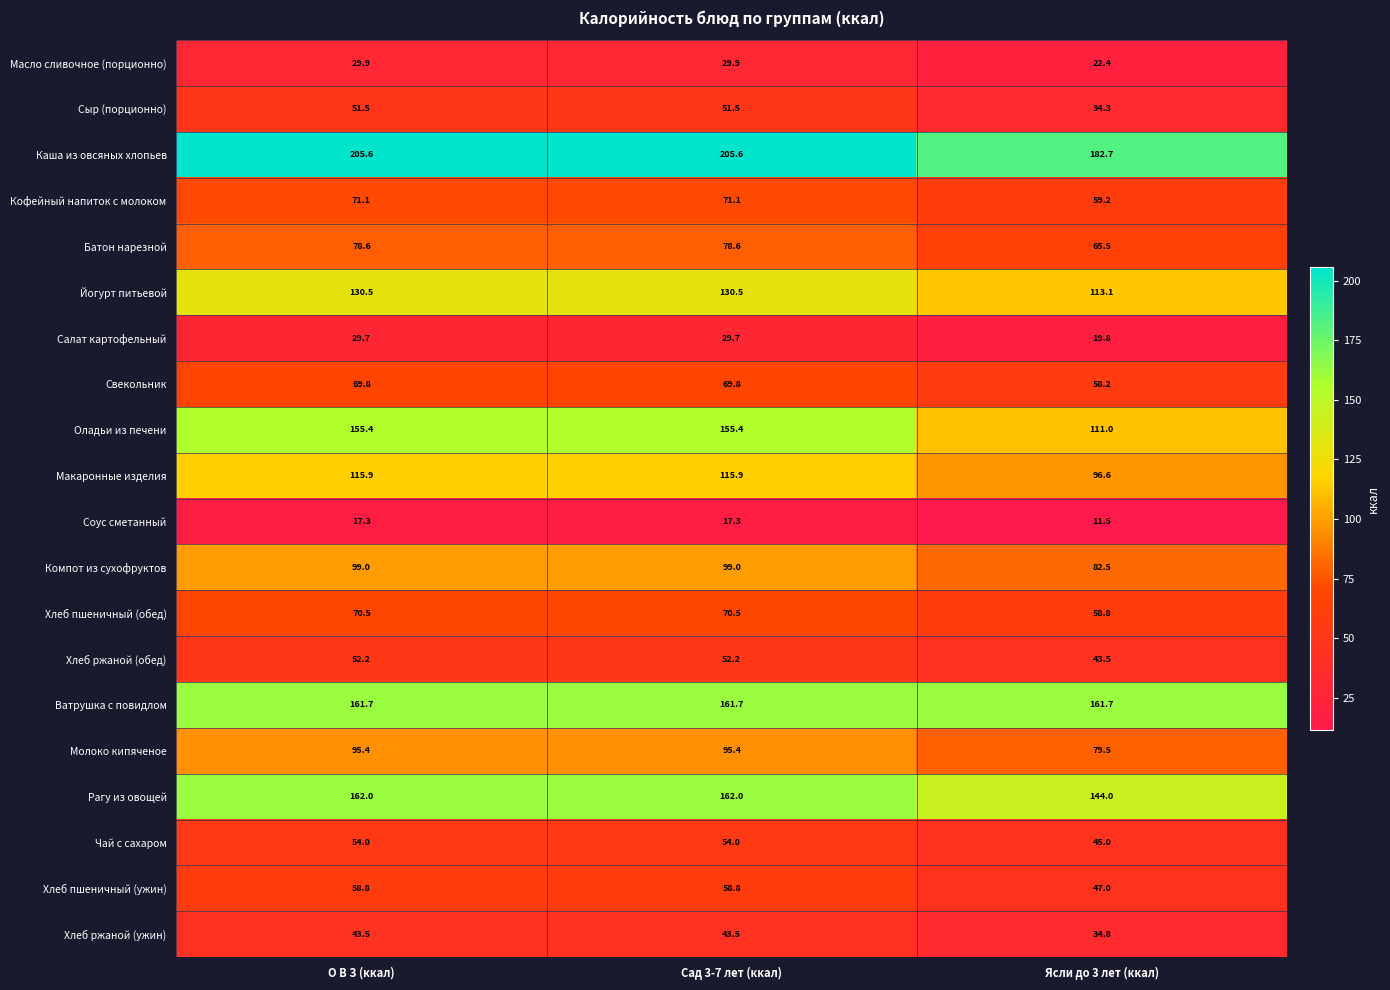

At which label does Хлеб ржаной (ужин) first exceed 43?

О В З (ккал)